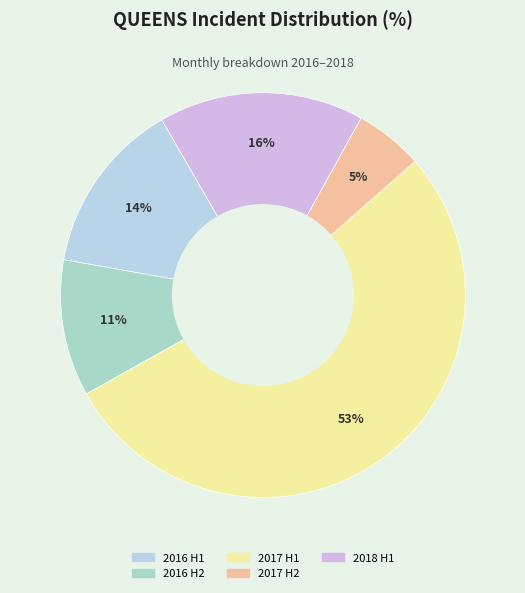

To the nearest percent, what is the average slice percentage?

20%